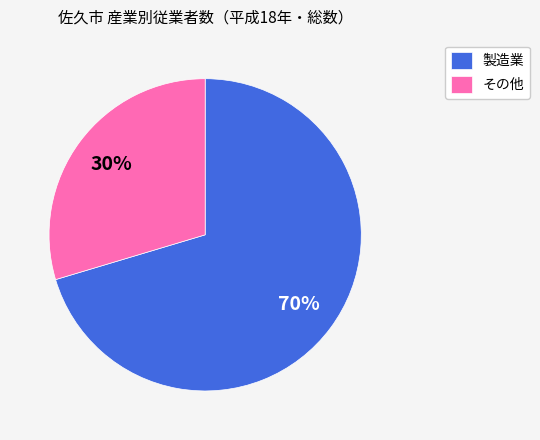

Does any single category account for the majority?

Yes